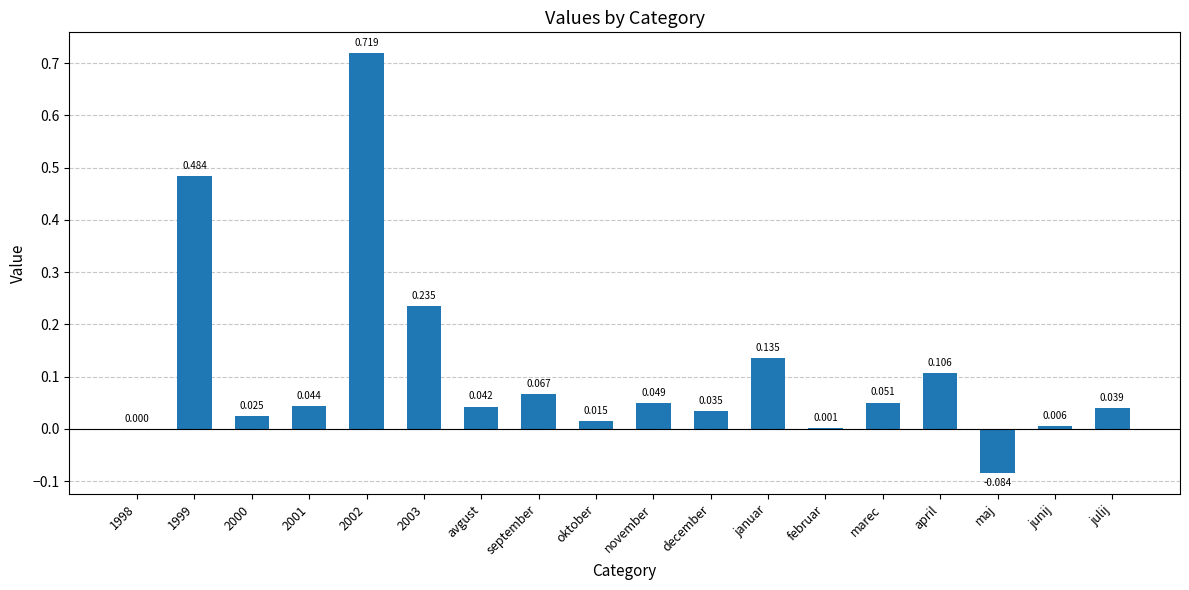

Which has a higher value, oktober or september?

september